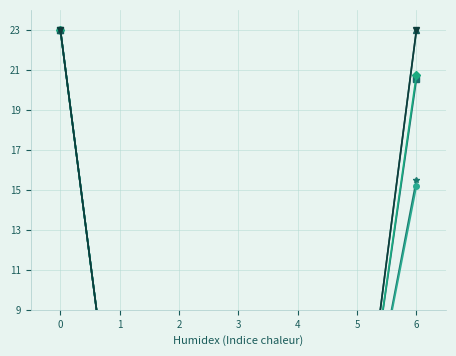

True or false: plan_2022 and fact_jan_jun intersect in this chart.

False